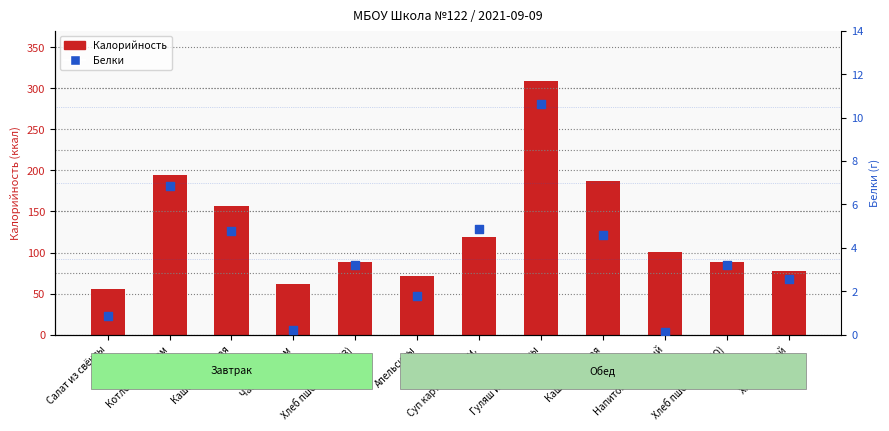

What are all the series names shown in the legend?

Калорийность, Белки